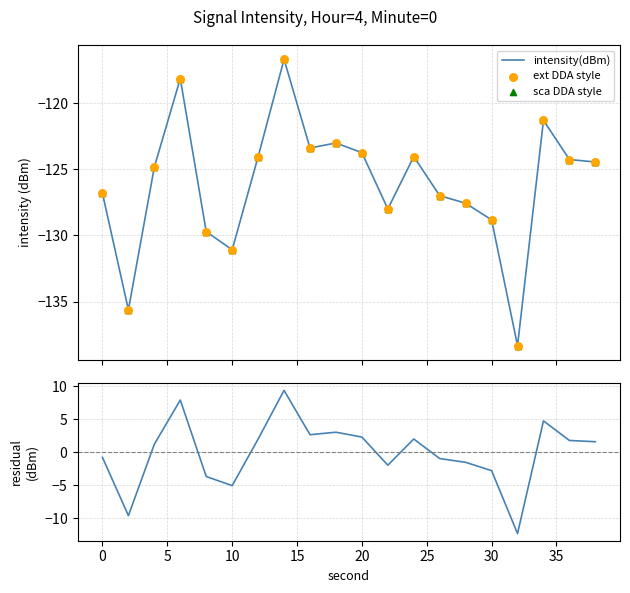

Which series contains the highest Y value?

residual